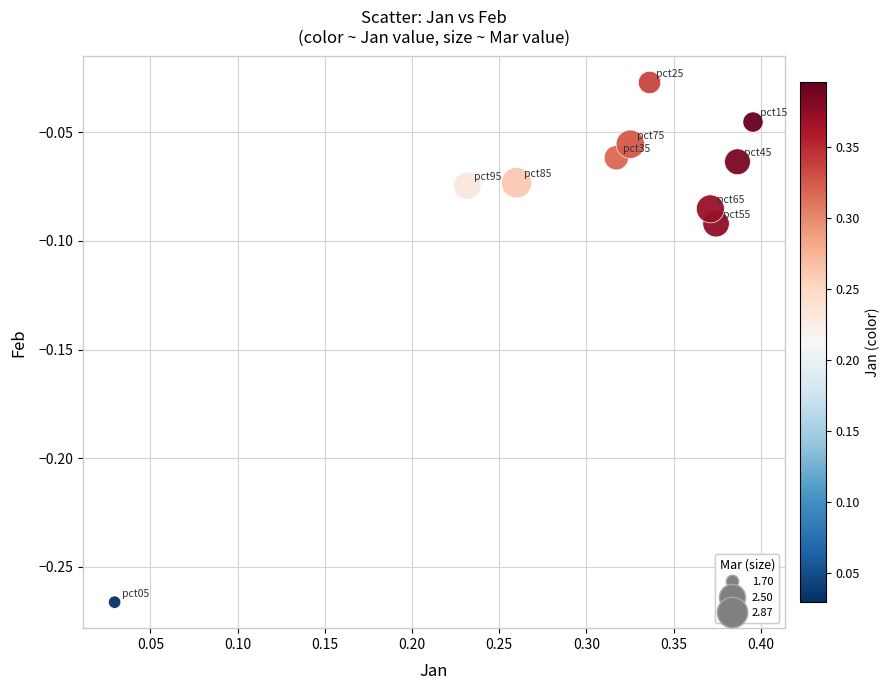

What is the average X value?

0.3